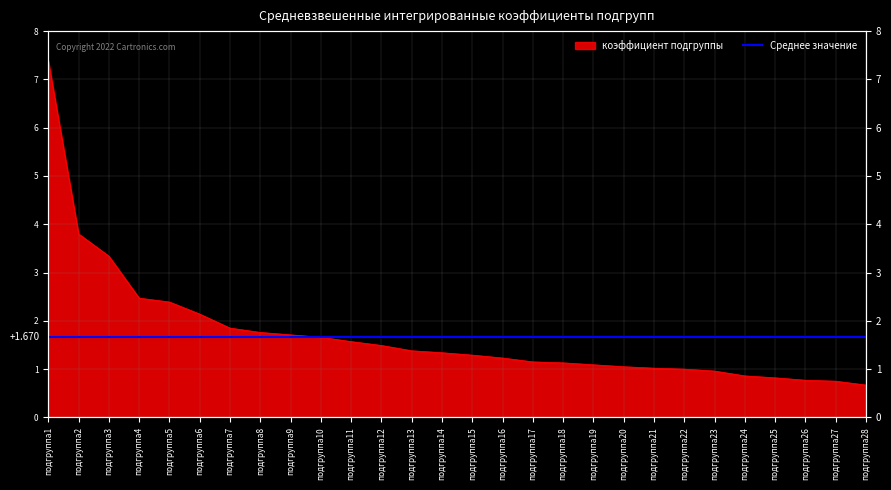

Is it true that the value at подгруппа18 is 0.2?

False